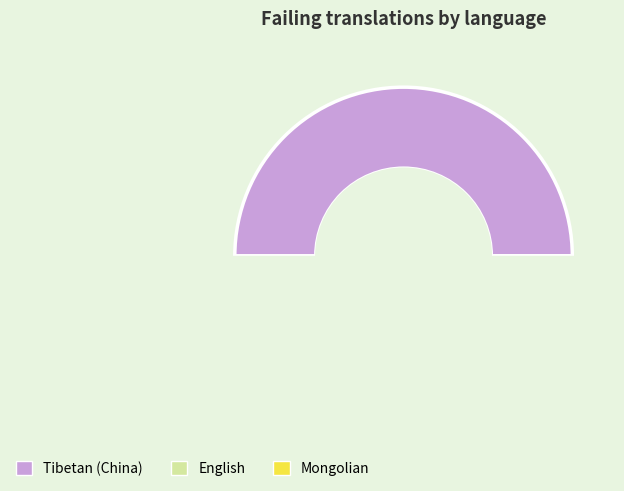

True or false: Tibetan (China) accounts for 56% of the total.

False